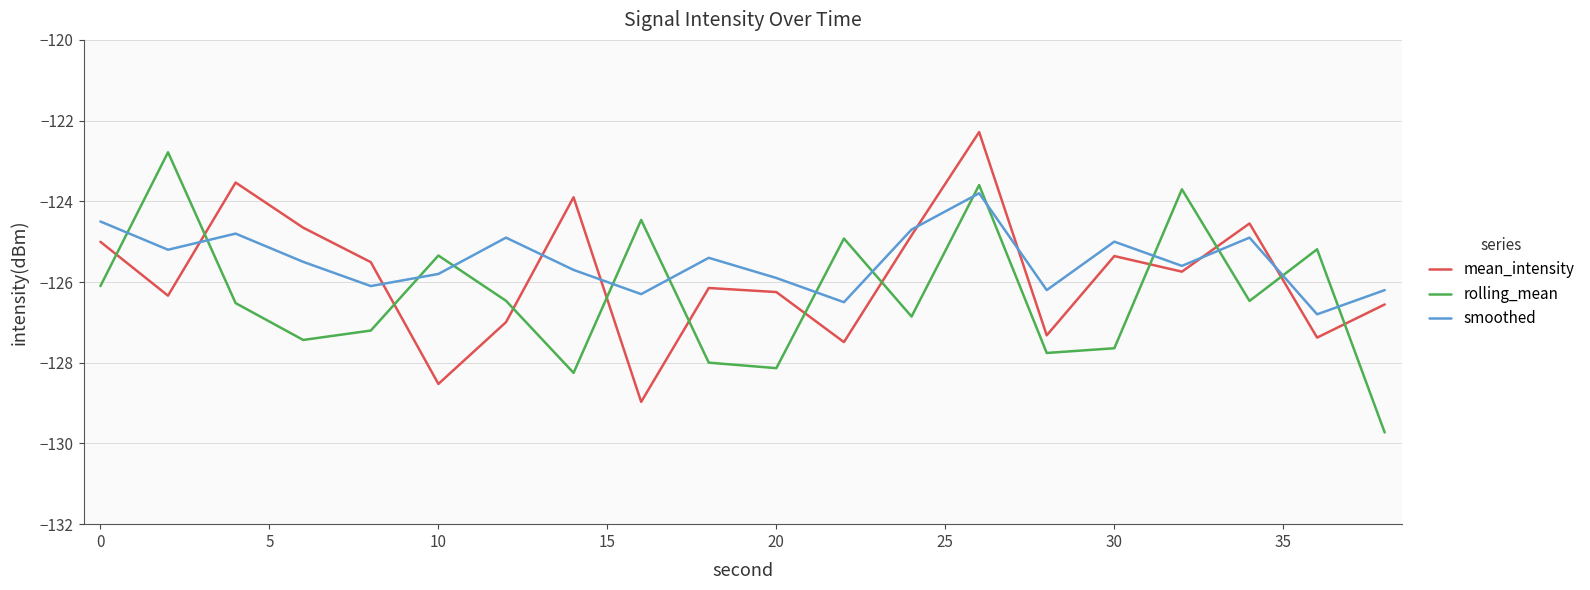

In rolling_mean, how many points are lower than both neighbors (excluding endpoints)?

6